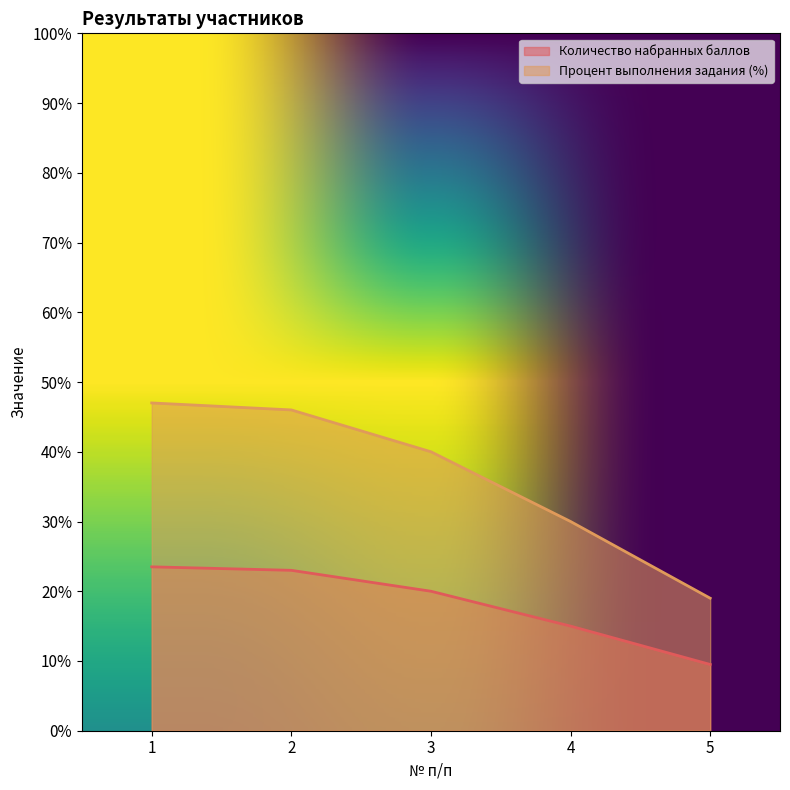

Is the value of Количество набранных баллов at 2 greater than the value of Процент выполнения задания (%) at 5?

Yes